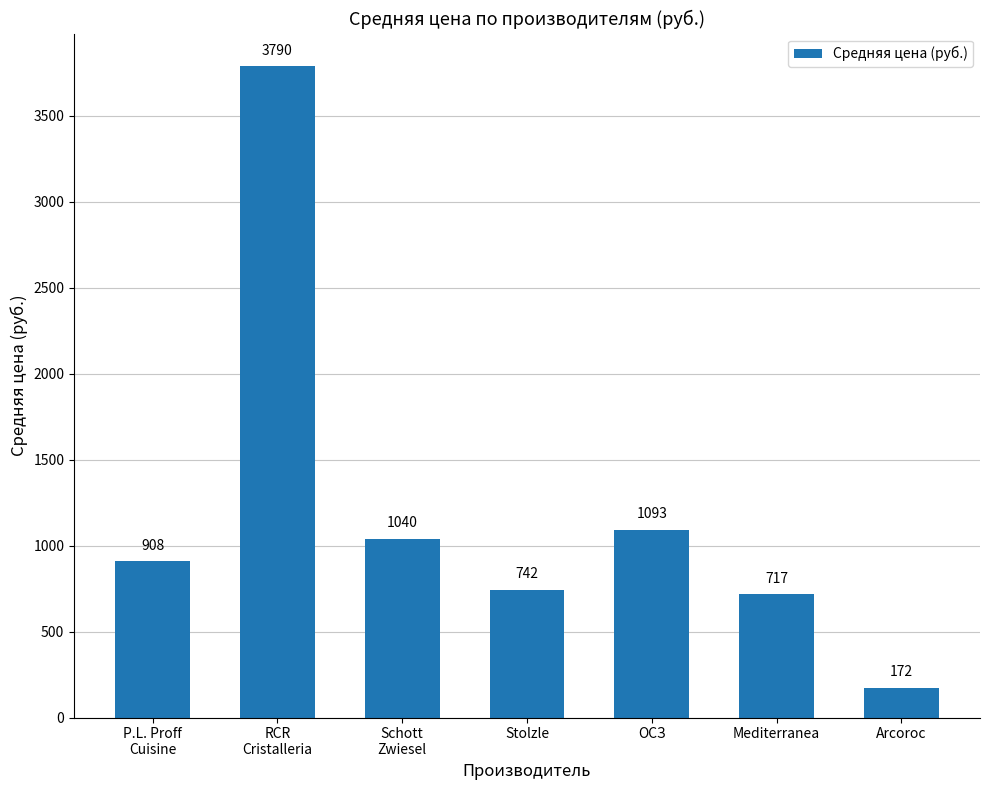

Rank the categories by value from lowest to highest.

Arcoroc, Mediterranea, Stolzle, P.L. Proff
Cuisine, Schott
Zwiesel, ОСЗ, RCR
Cristalleria